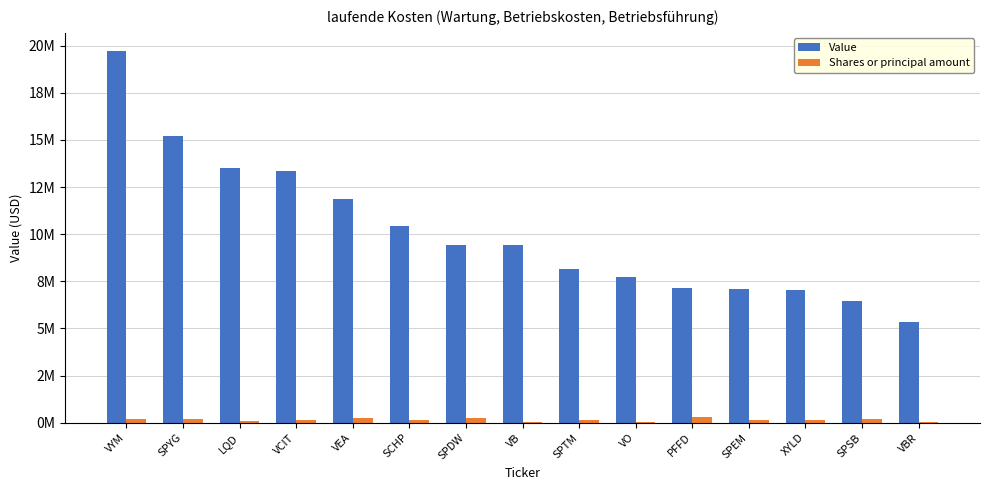

What are all the series names shown in the legend?

Value, Shares or principal amount